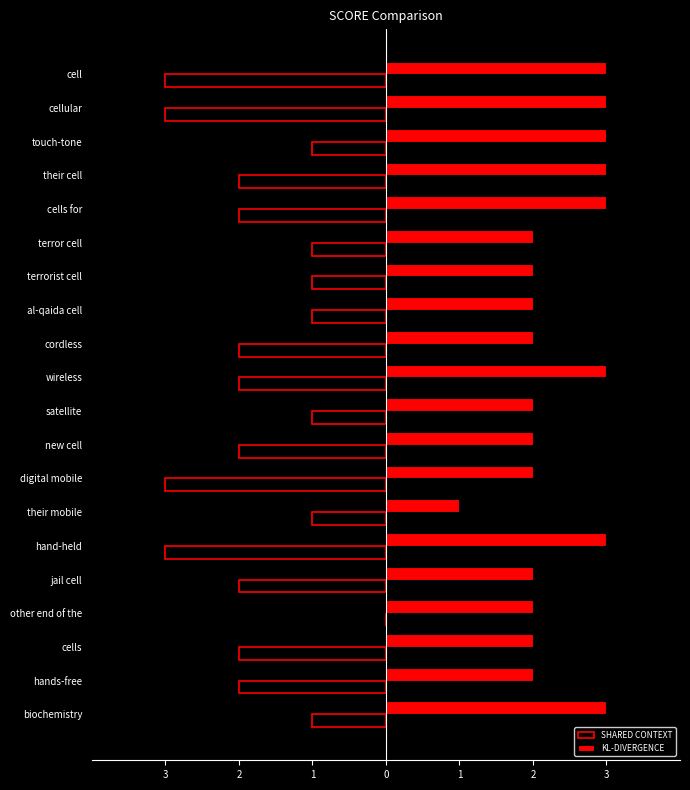

What are all the series names shown in the legend?

SHARED CONTEXT, KL-DIVERGENCE